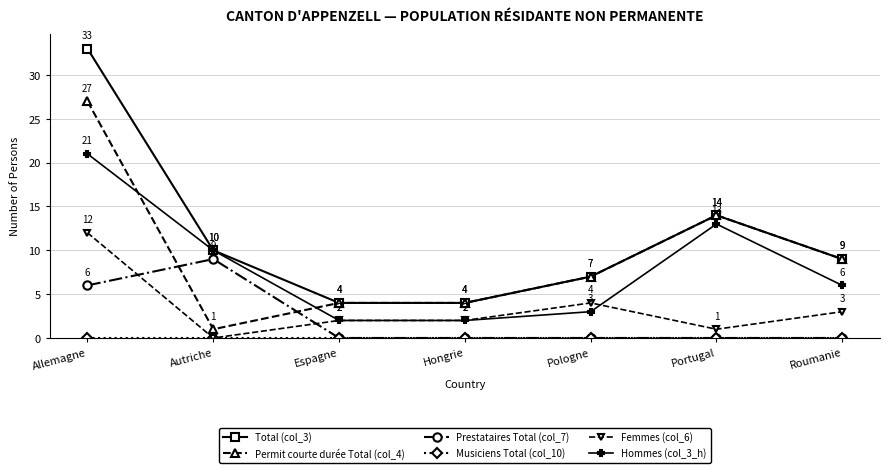

What is the label of the 1st point from the left?

Allemagne